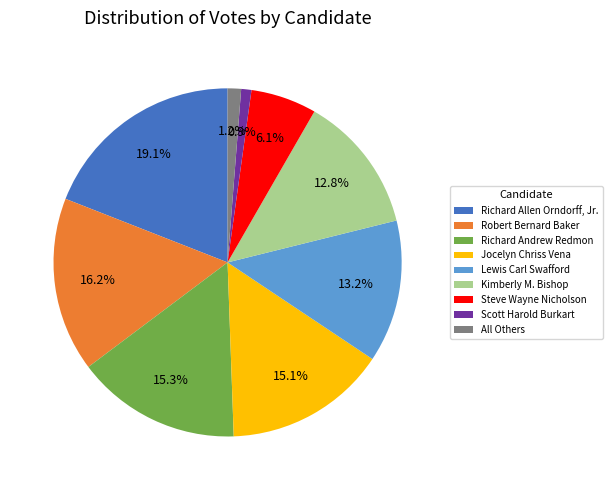

To the nearest percent, what is the difference between the Richard Allen Orndorff, Jr. and All Others slice percentages?

18%